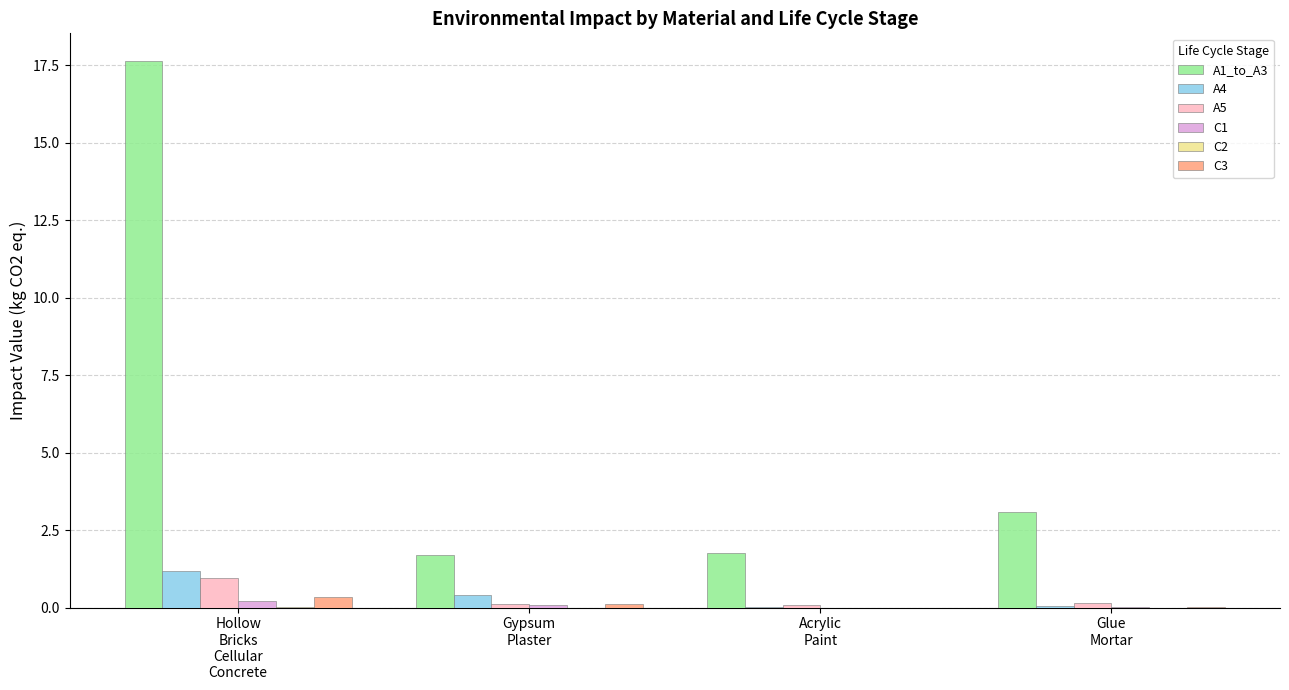

What is the sum of all C3 values?

0.5